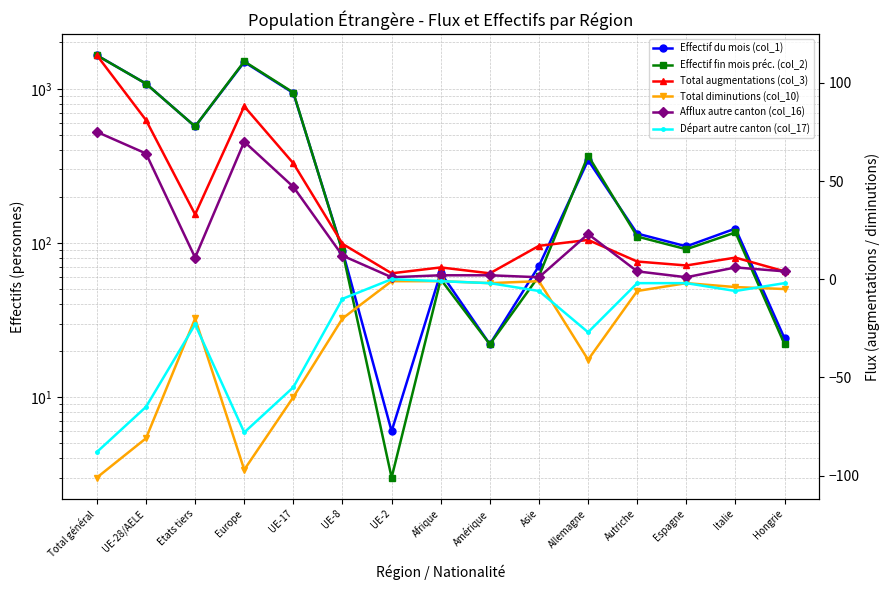

At which category does Effectif fin mois préc. (col_2) reach its first local peak?

Europe